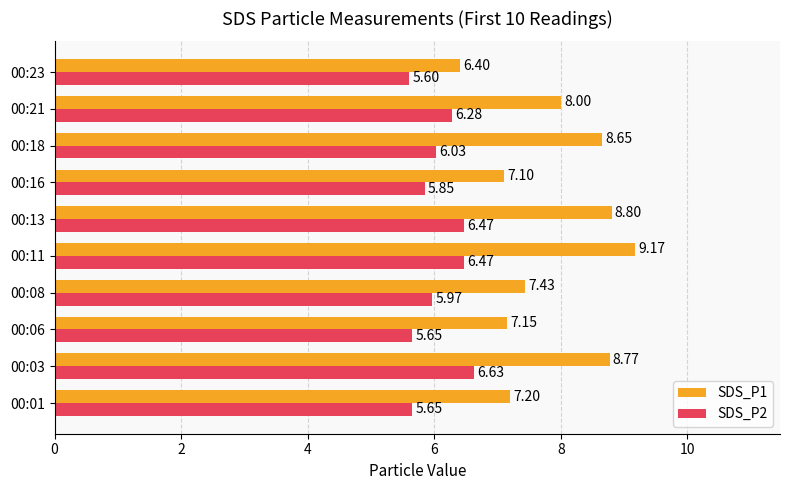

What is the total value across all series at 00:21?

14.3